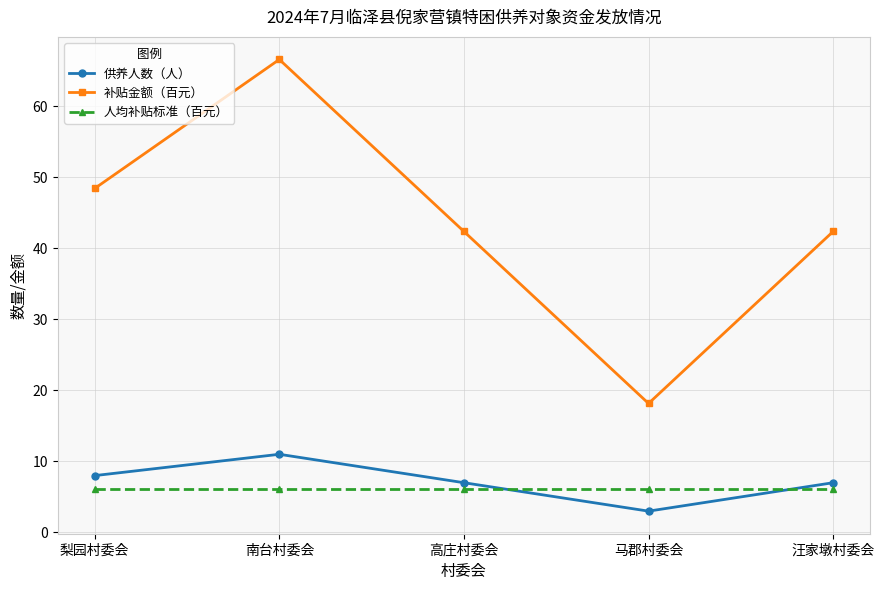

What is the minimum value shown in the chart?

3.0